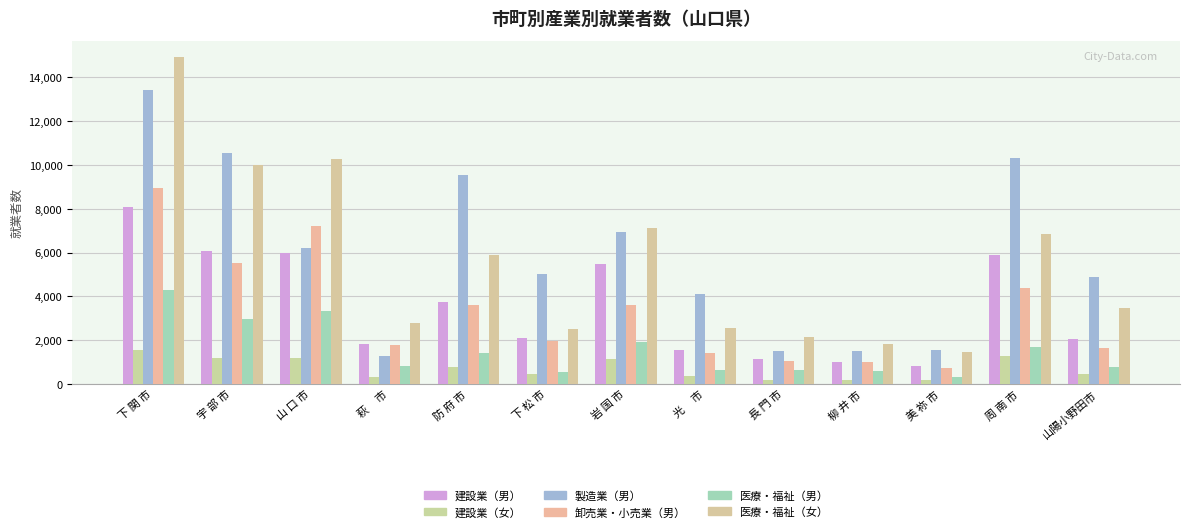

Count the number of categories in the chart.

13